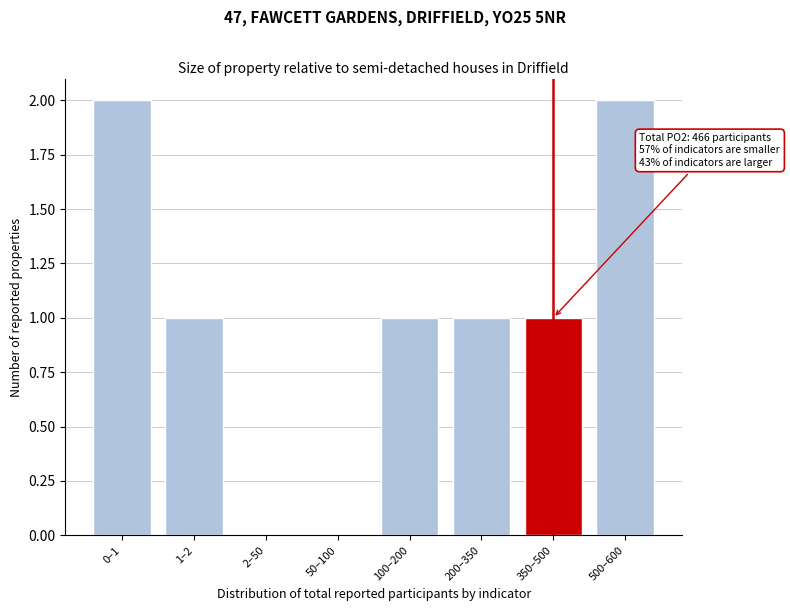

Reading left to right, list all the values displayed in this chart.

0–1=2	1–2=1	2–50=0	50–100=0	100–200=1	200–350=1	350–500=1	500–600=2